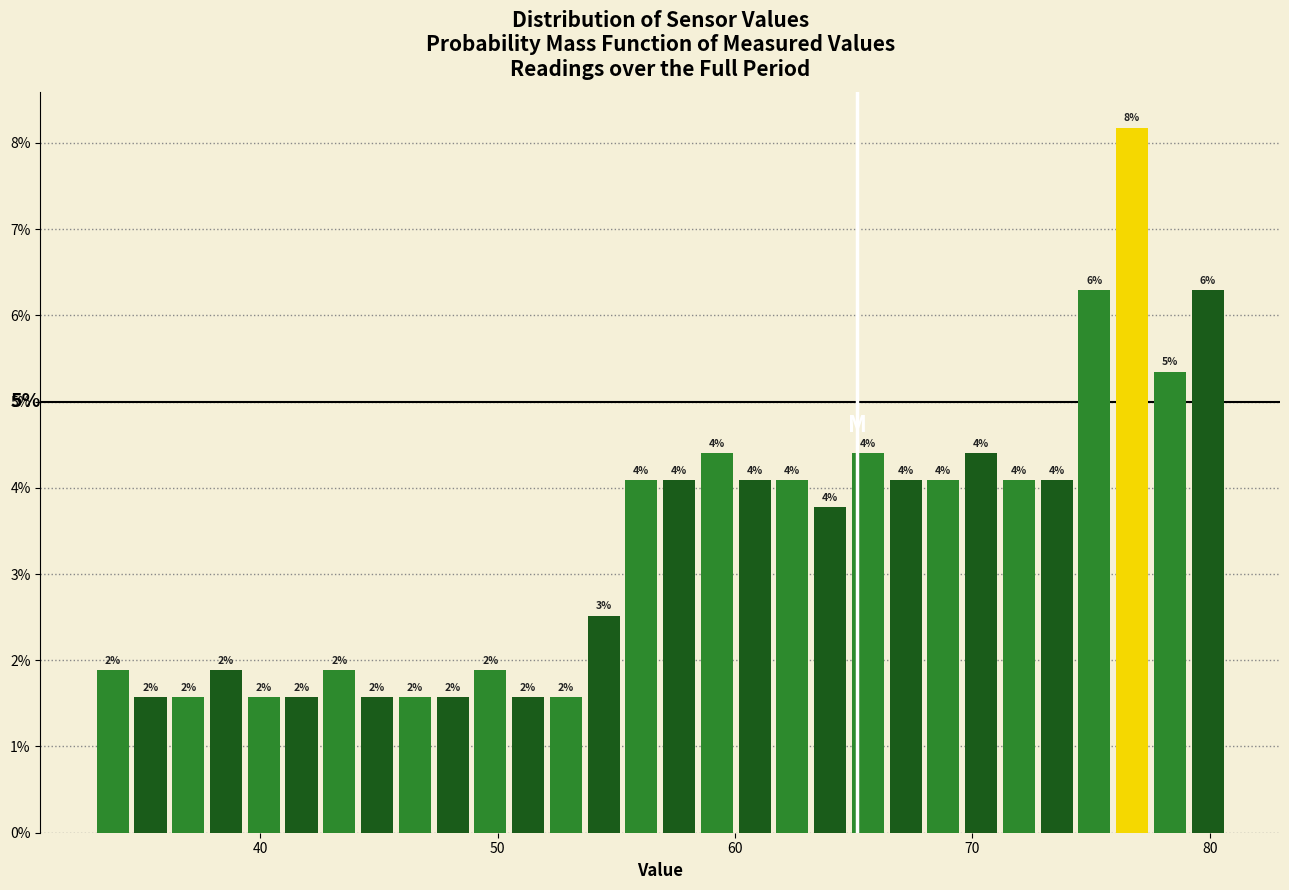

Read against the x-axis, roughly where is the centre of the tallest bar?

77